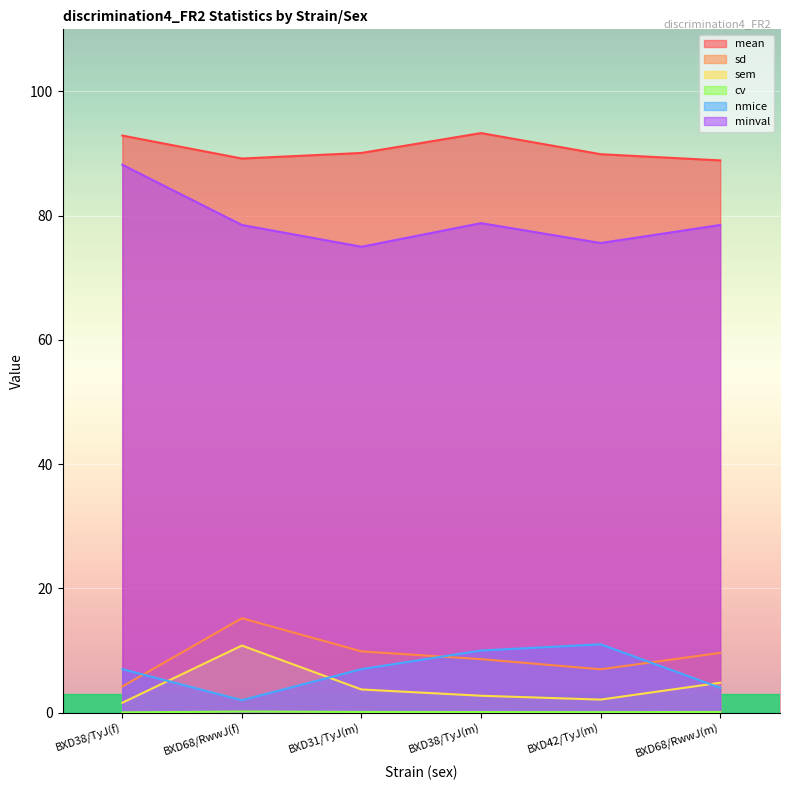

The sd series shows 4.2 at BXD38/TyJ(f). True or false?

True